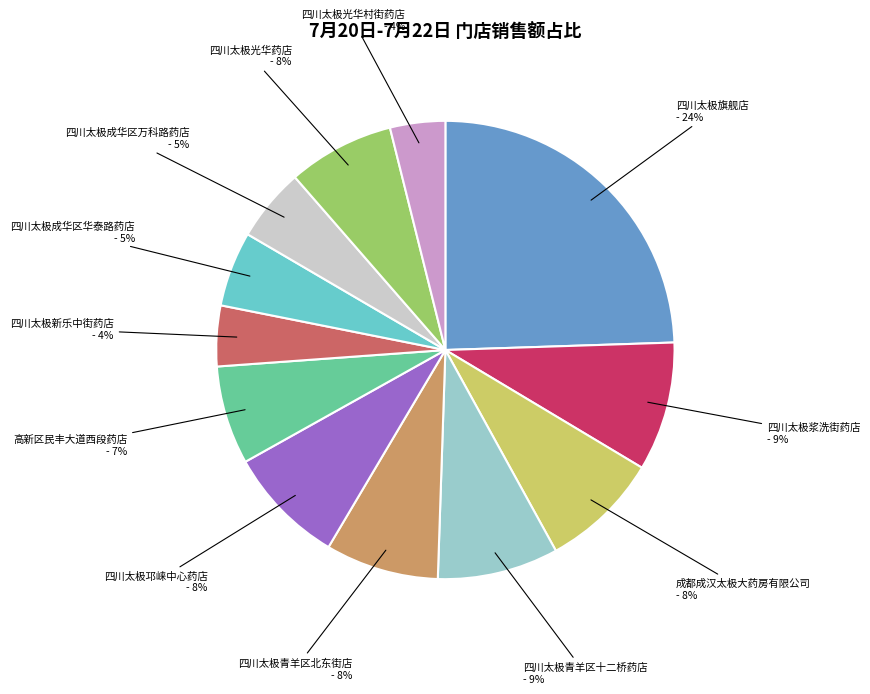

To the nearest percent, what is the average slice percentage?

8%